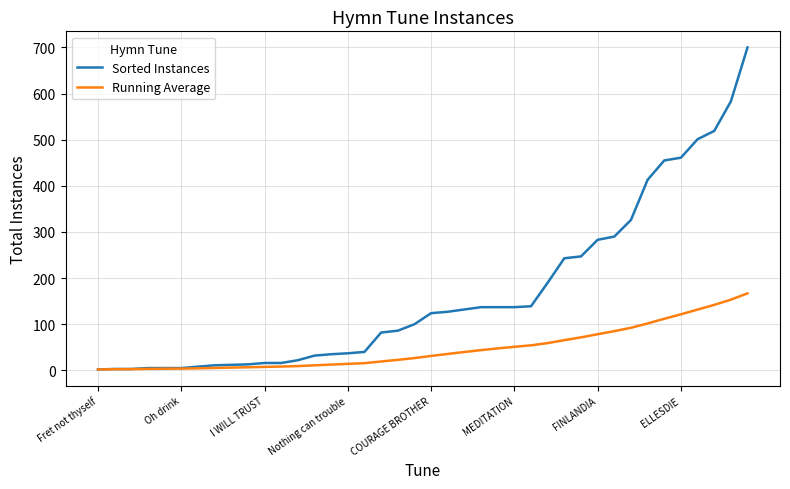

How many lines are shown in the chart?

2